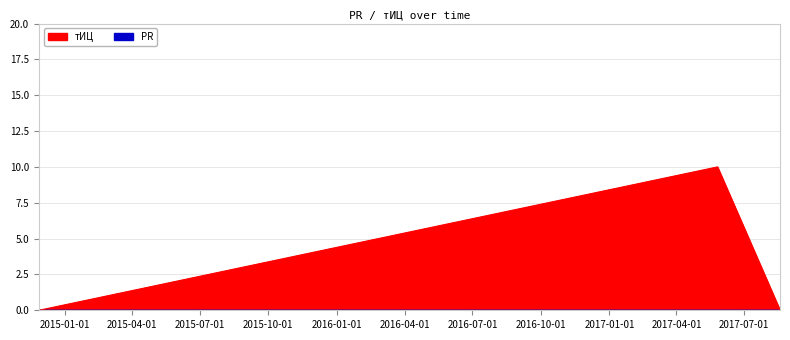

The value at 2017-05-26 is 10. True or false?

True